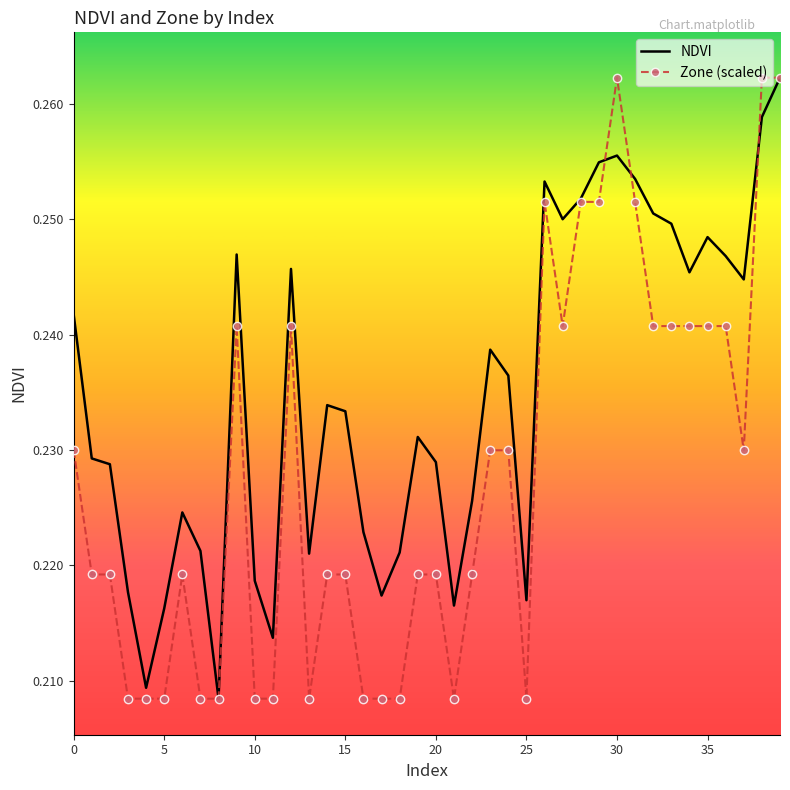

Which series has the largest total across all categories?

NDVI